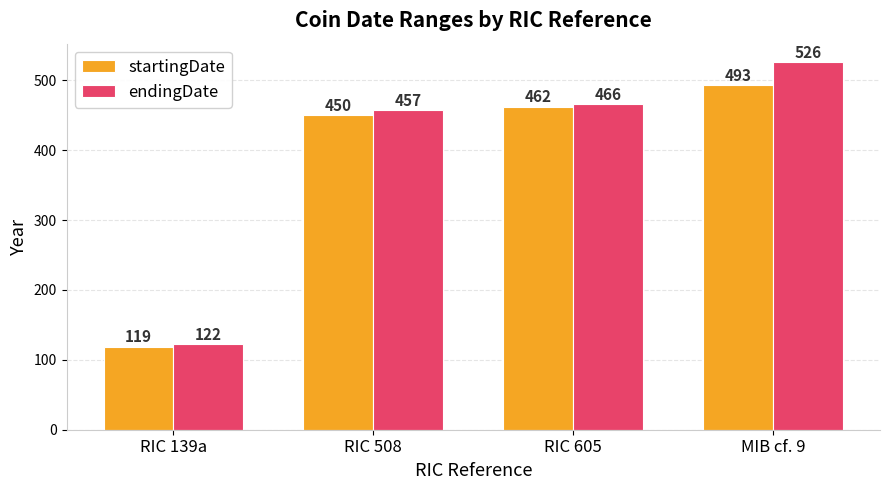

At which category does the chart reach its peak across all series?

MIB cf. 9